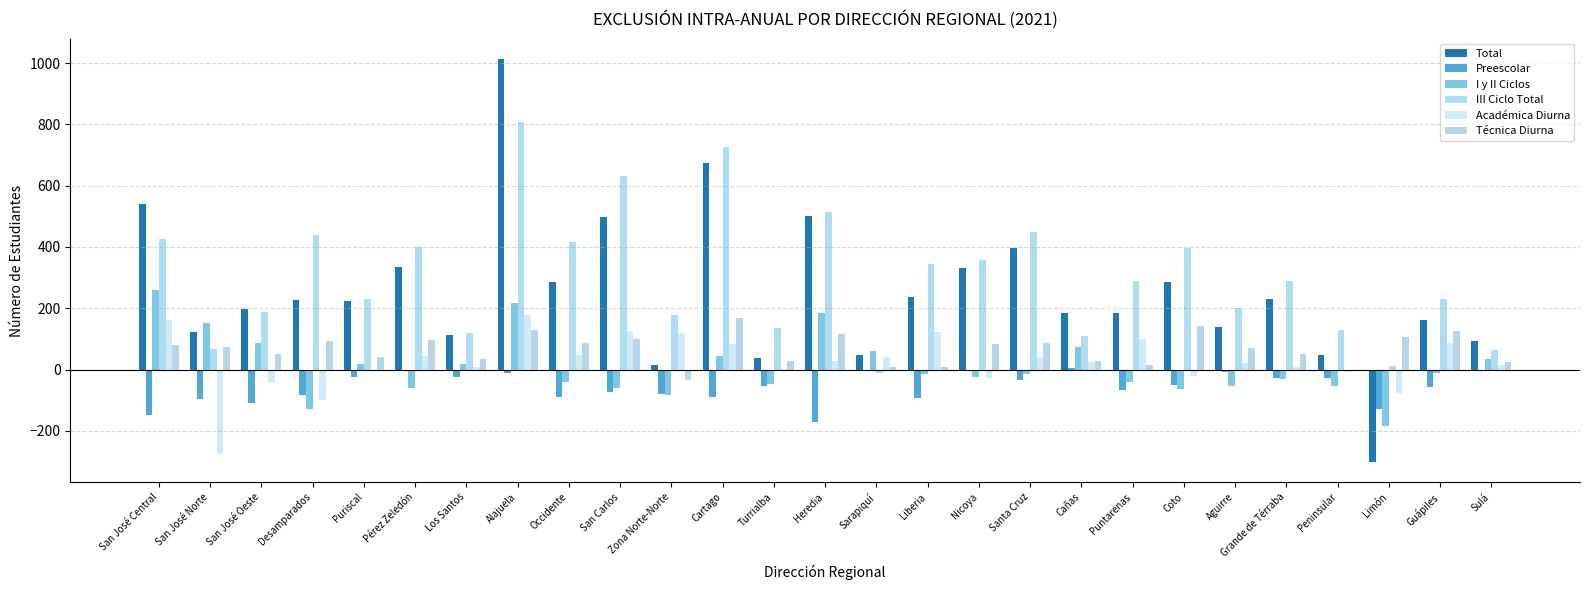

What value does the Técnica Diurna series have at Zona Norte-Norte?

-34